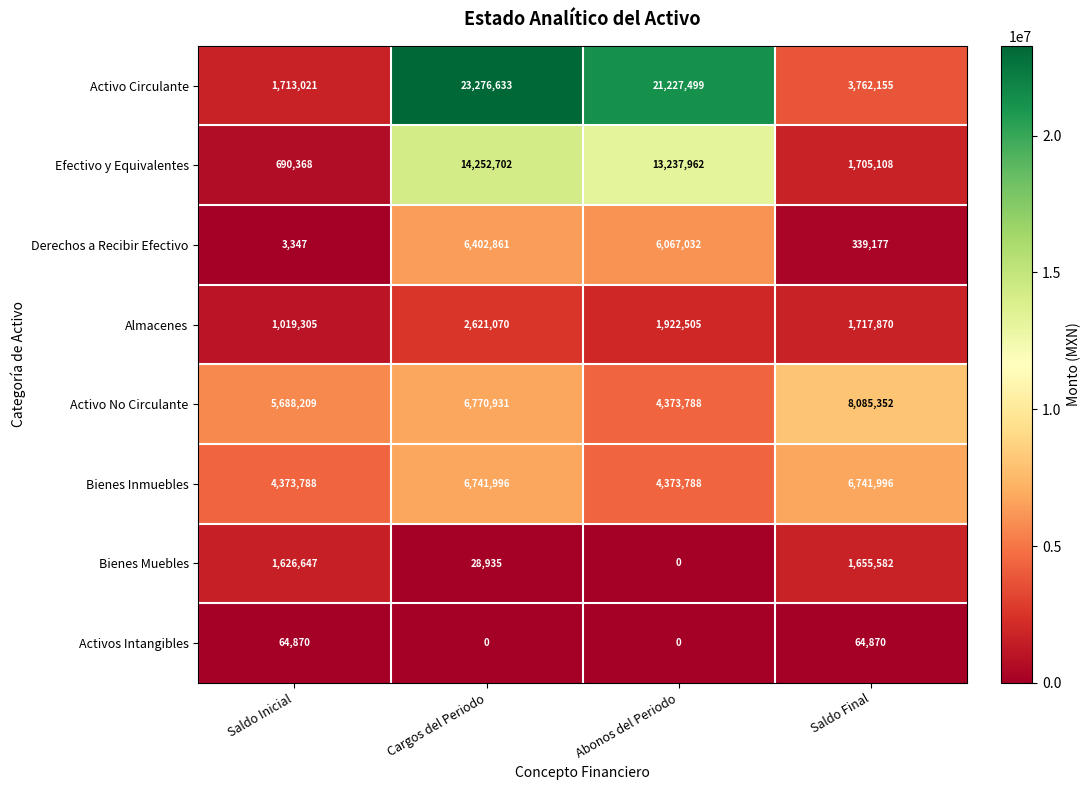

What is the sum of all Bienes Inmuebles values?

22231568